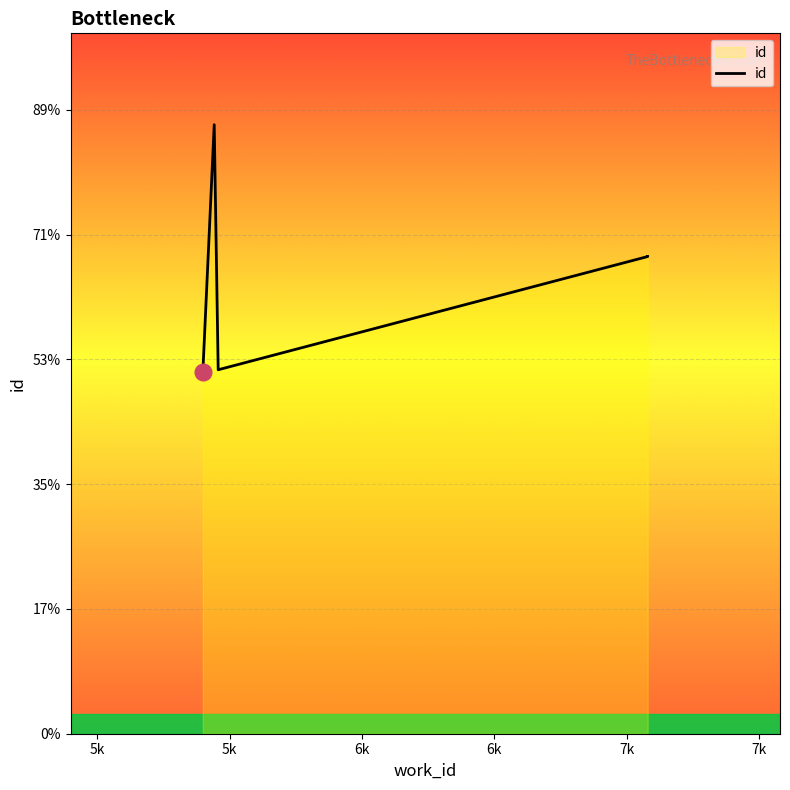

True or false: there are more than 1 points higher than both neighbors.

False